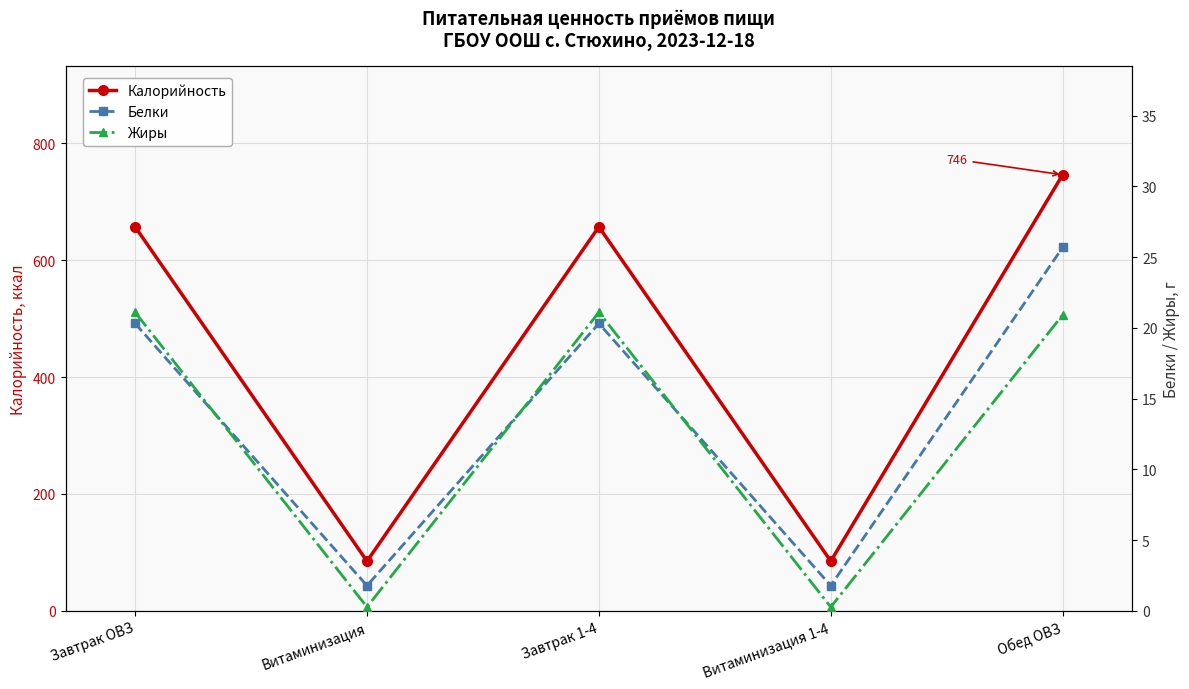

True or false: Белки and Жиры cross at least once.

True